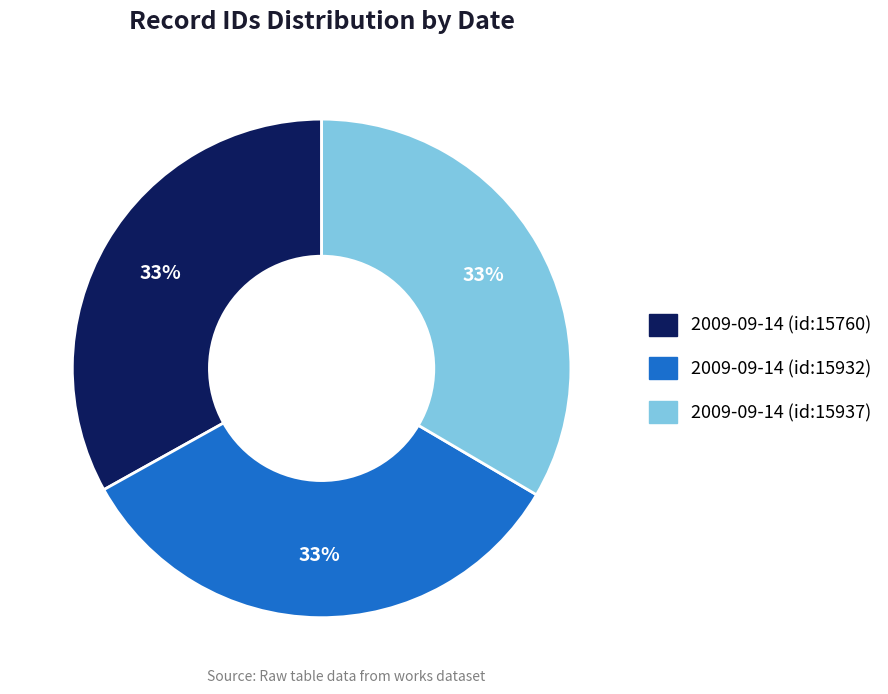

Does 2009-09-14 (id:15937) represent more than half of the total?

No